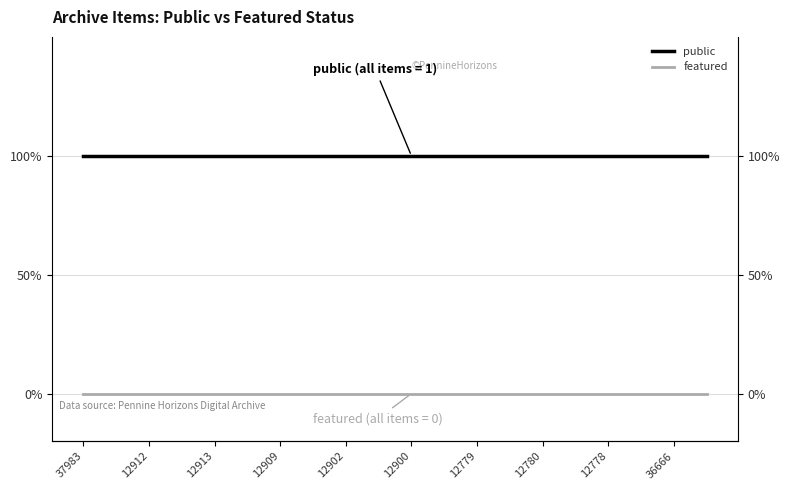

True or false: featured has a value of 0 at 12900.

True